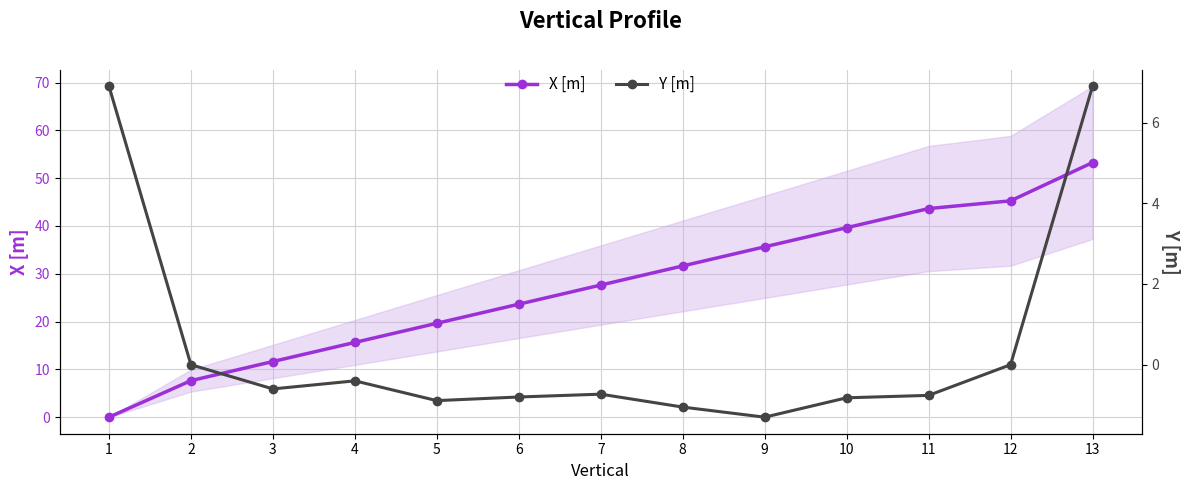

What is the maximum value shown in the chart?

53.3